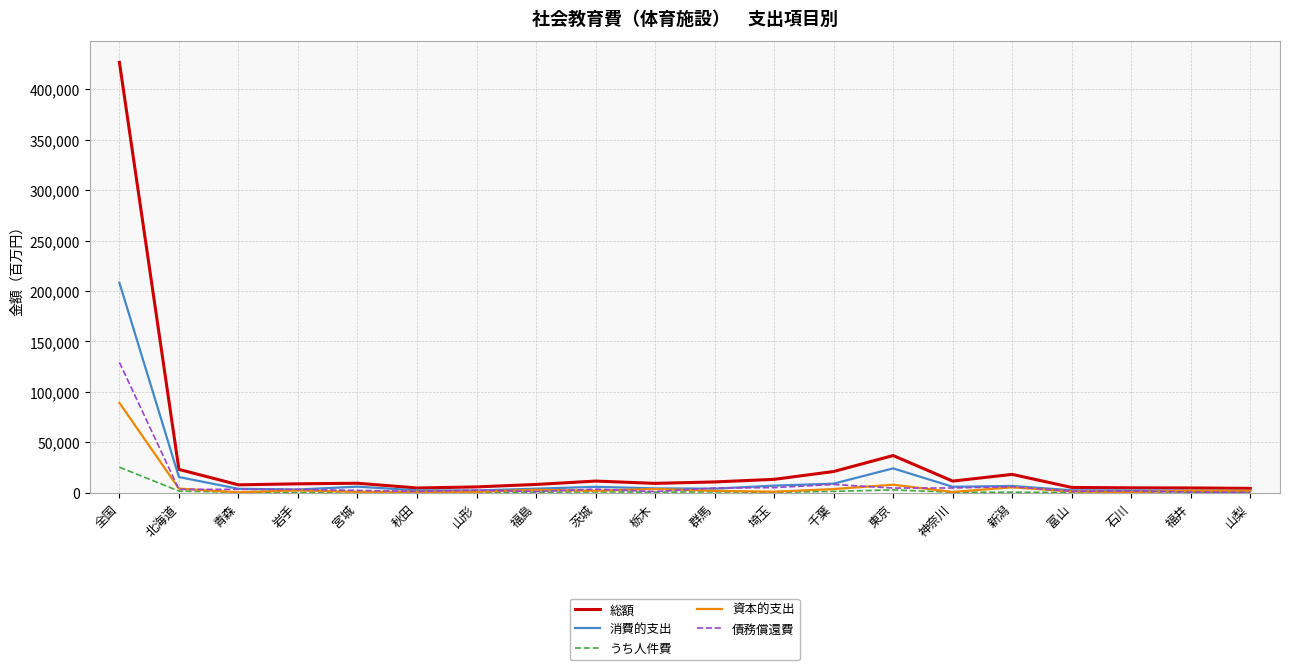

Is it true that 総額 equals 9485.8 at 宮城?

True